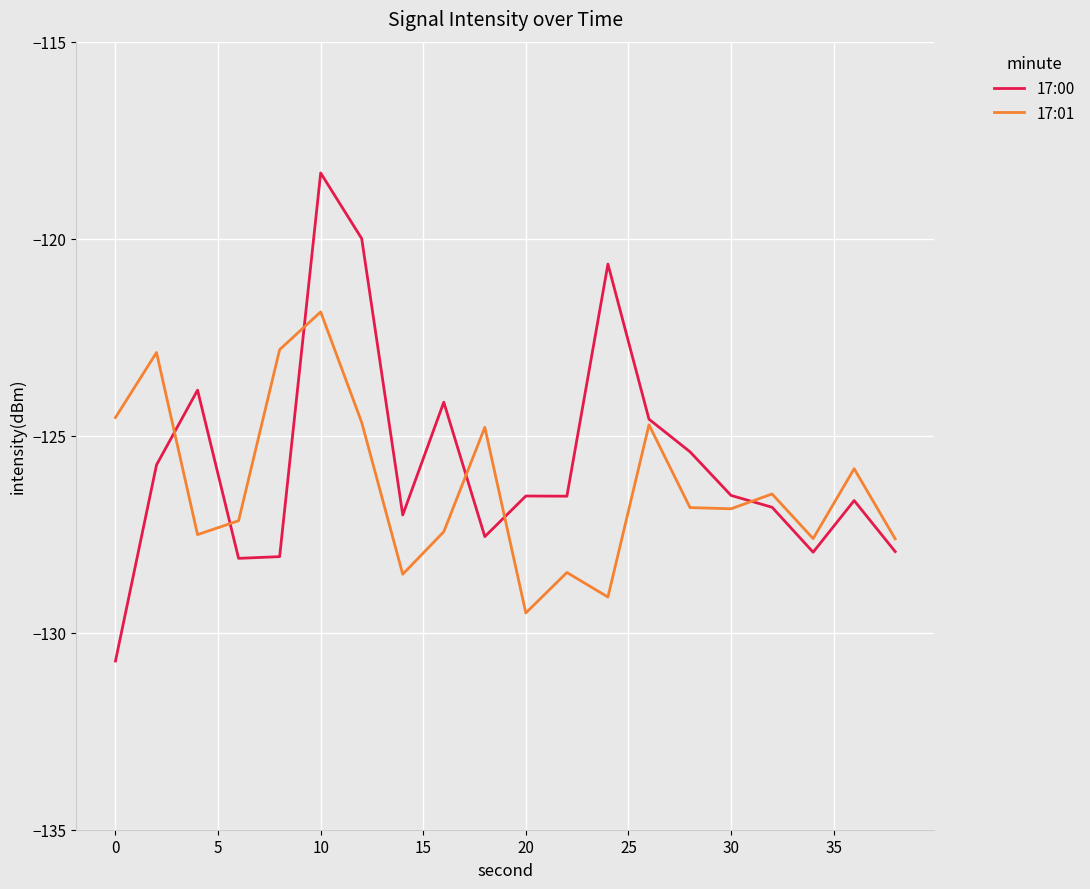

List the series in order of their overall mean, highest first.

17:00, 17:01